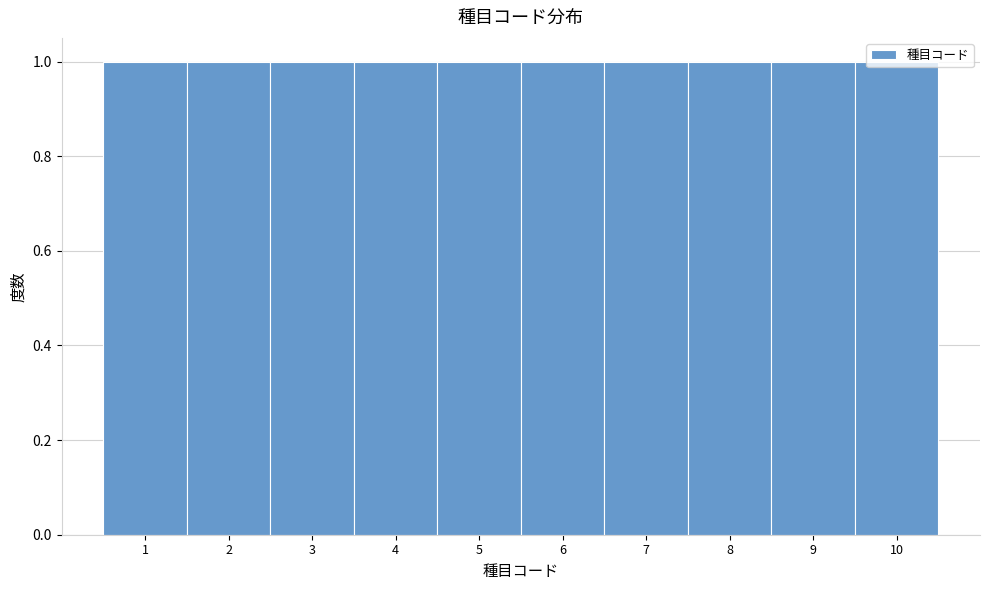

Reading left to right, list every bar in this chart as the range it spans on the x-axis followed by its height. The values are not printed on the chart, so give them approximately, as read against the axis.

0.5 to 1.5: 1
1.5 to 2.5: 1
2.5 to 3.5: 1
3.5 to 4.5: 1
4.5 to 5.5: 1
5.5 to 6.5: 1
6.5 to 7.5: 1
7.5 to 8.5: 1
8.5 to 9.5: 1
9.5 to 10.5: 1